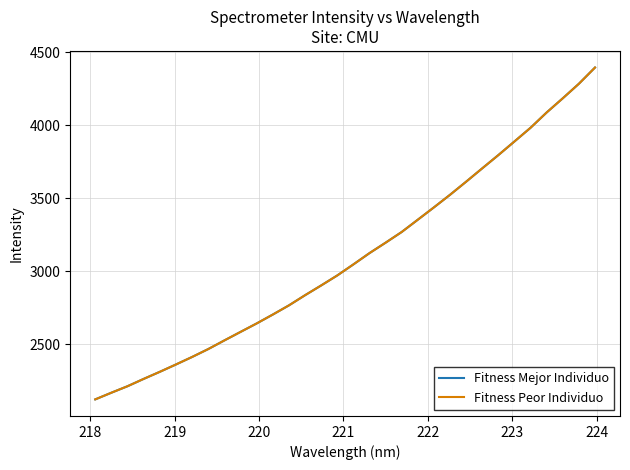

Does the chart have visible grid lines?

Yes